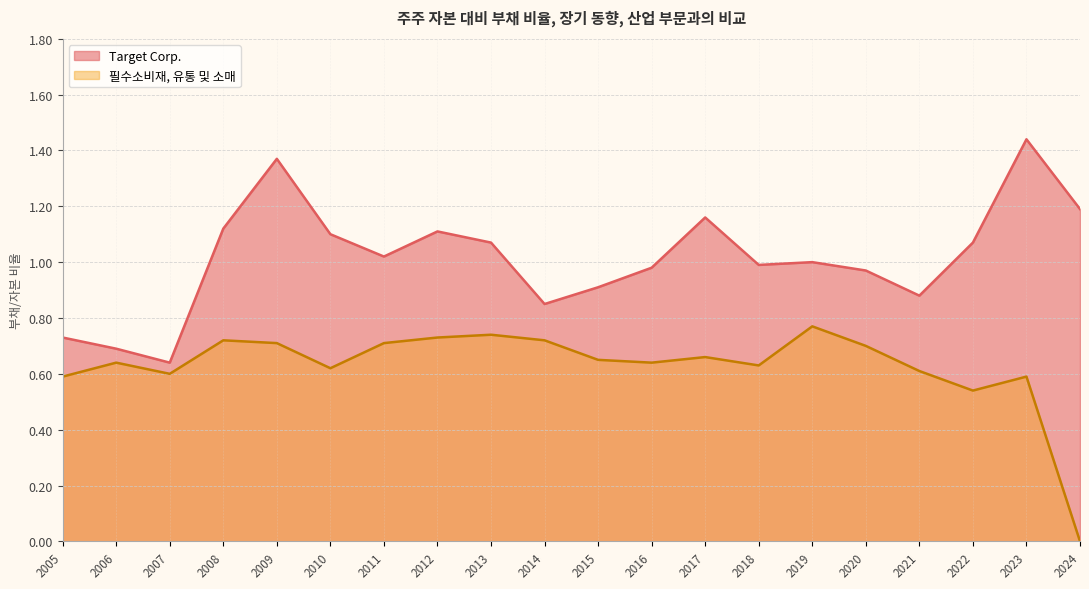

List the series in order of their overall mean, highest first.

Target Corp., 필수소비재, 유통 및 소매